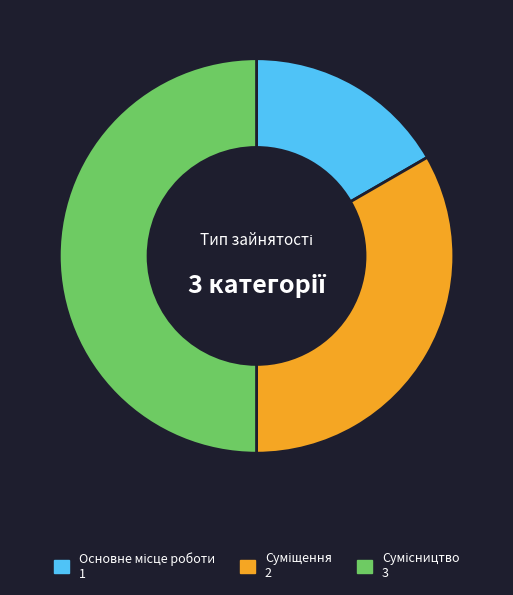

Count the number of slices in the pie.

3